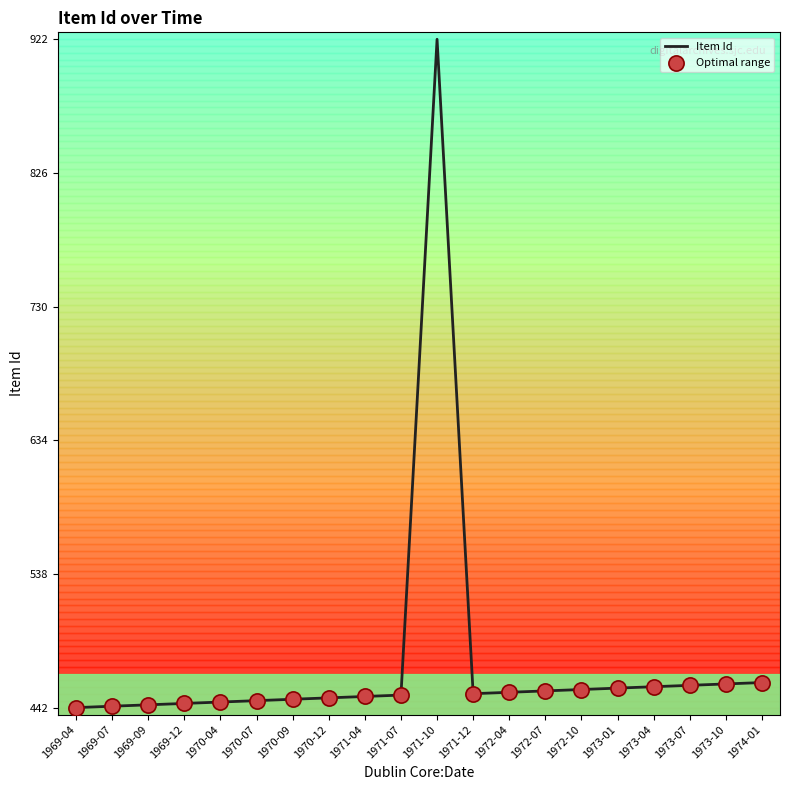

Approximately how many times larger is the value at 1973-07 compared to 1969-07?

1.0